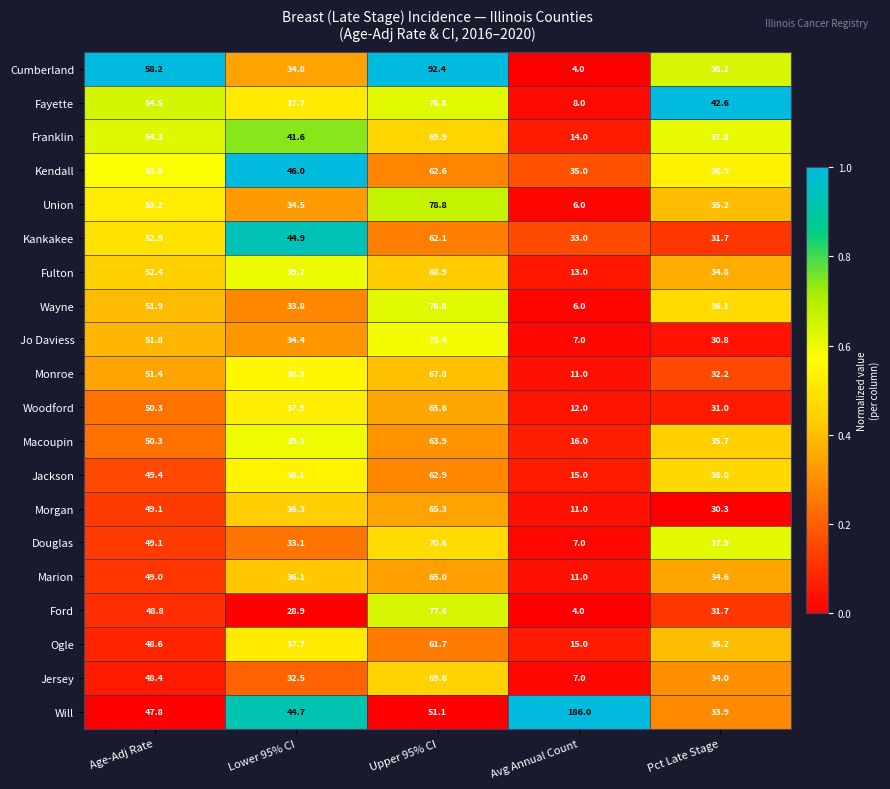

What is the minimum value shown in the chart?

4.0